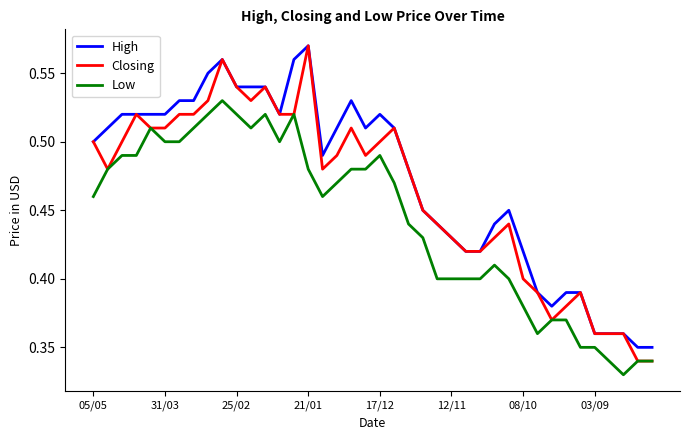

True or false: Low and High intersect in this chart.

False